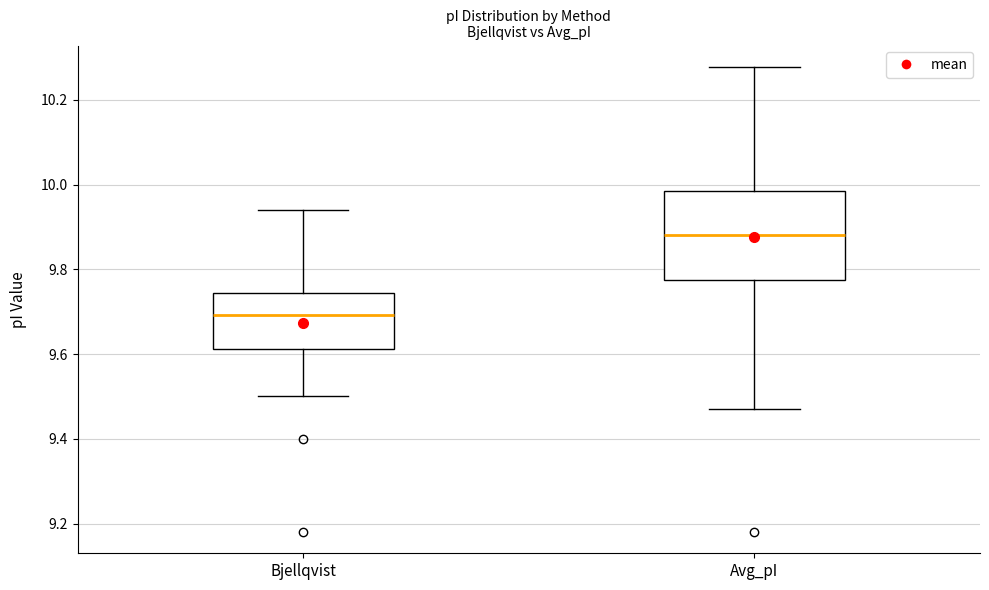

Reading left to right, transcribe this box plot: for each box, give where its median line is, the range the box spans, and where its two whiskers end, as read against the y-axis. The values are not printed on the chart, so give them approximately, as read against the axis.

Bjellqvist: median 9.70, box 9.62 to 9.74, whiskers 9.50 to 9.94
Avg_pI: median 9.88, box 9.78 to 9.98, whiskers 9.48 to 10.28